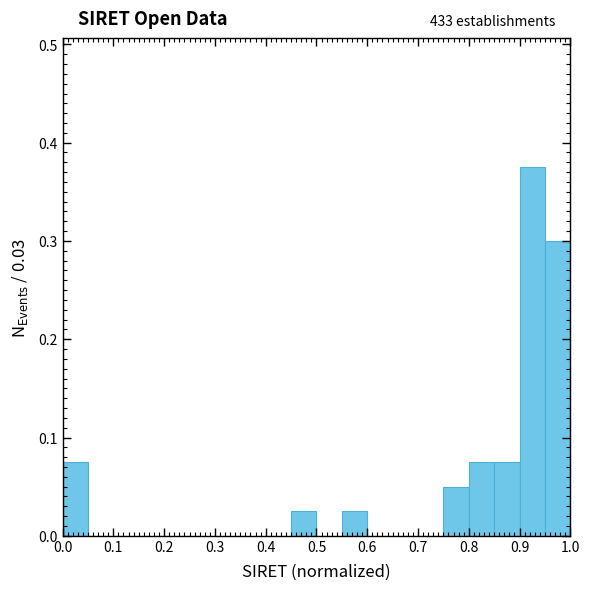

Which range on the x-axis has the tallest bar?

0.90 to 0.95